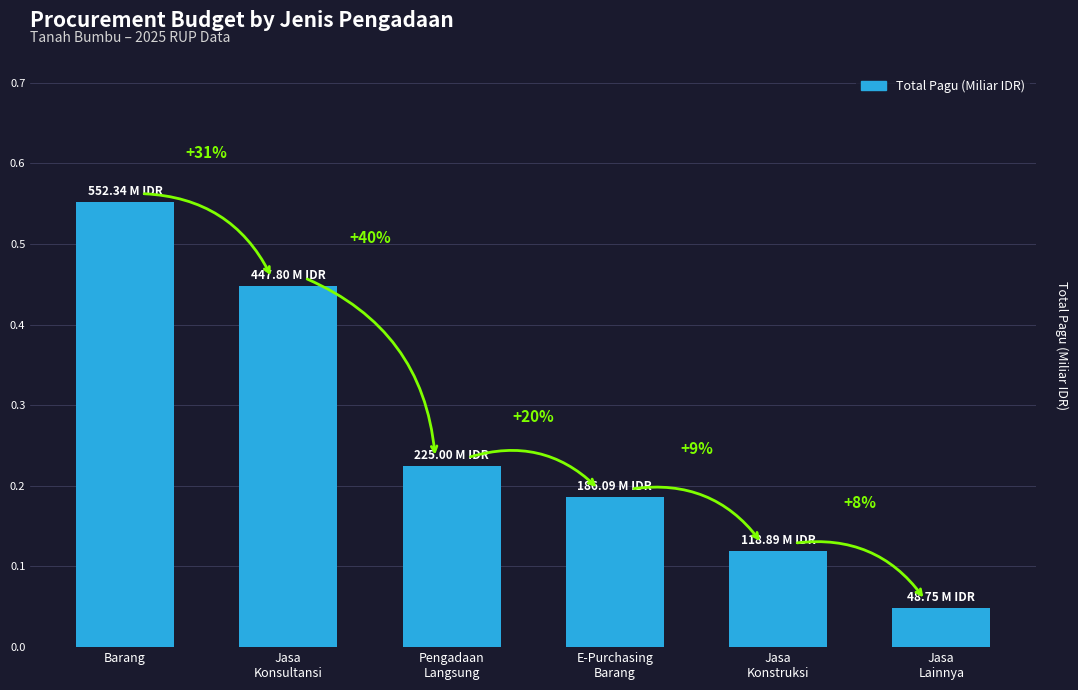

Does the chart contain stacked bars?

No